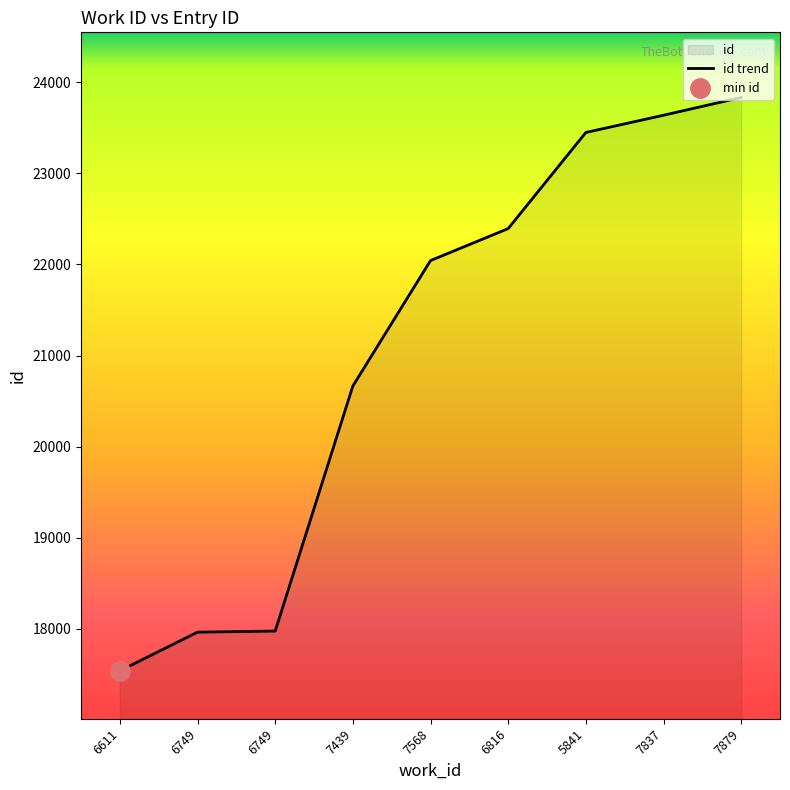

What is the greatest value displayed?

23833